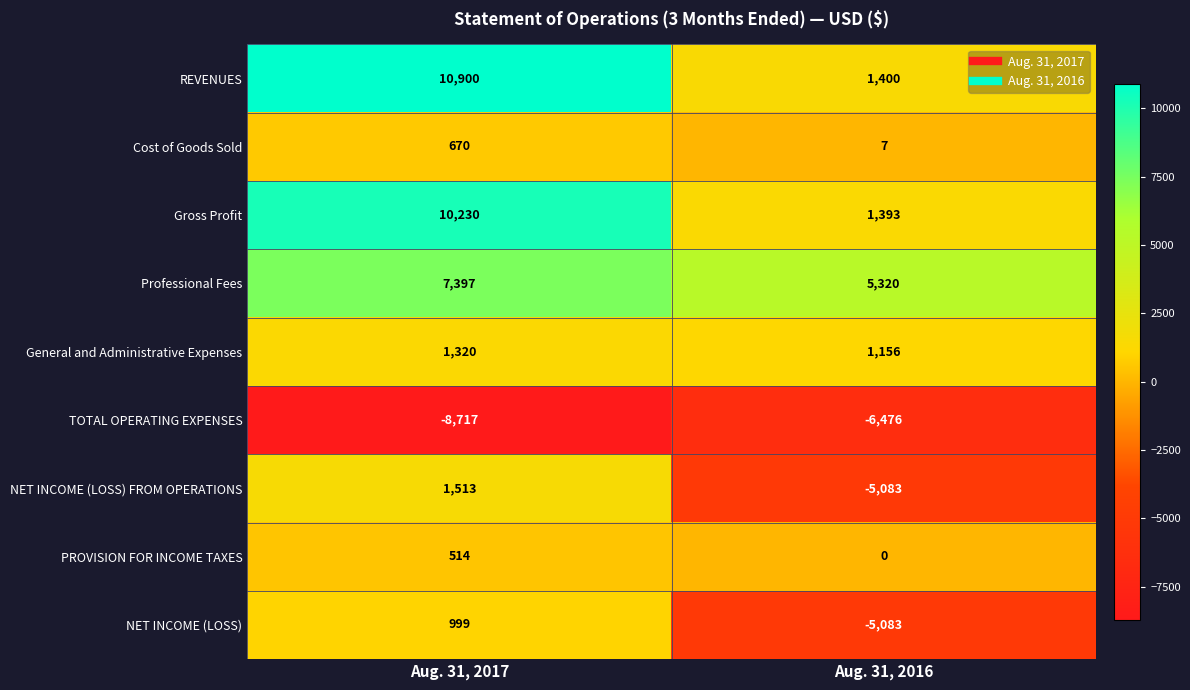

Reading right to left, extract all data points from this chart.

REVENUES: 1400	10900
Cost of Goods Sold: 7	670
Gross Profit: 1393	10230
Professional Fees: 5320	7397
General and Administrative Expenses: 1156	1320
TOTAL OPERATING EXPENSES: -6476	-8717
NET INCOME (LOSS) FROM OPERATIONS: -5083	1513
PROVISION FOR INCOME TAXES: 0	514
NET INCOME (LOSS): -5083	999